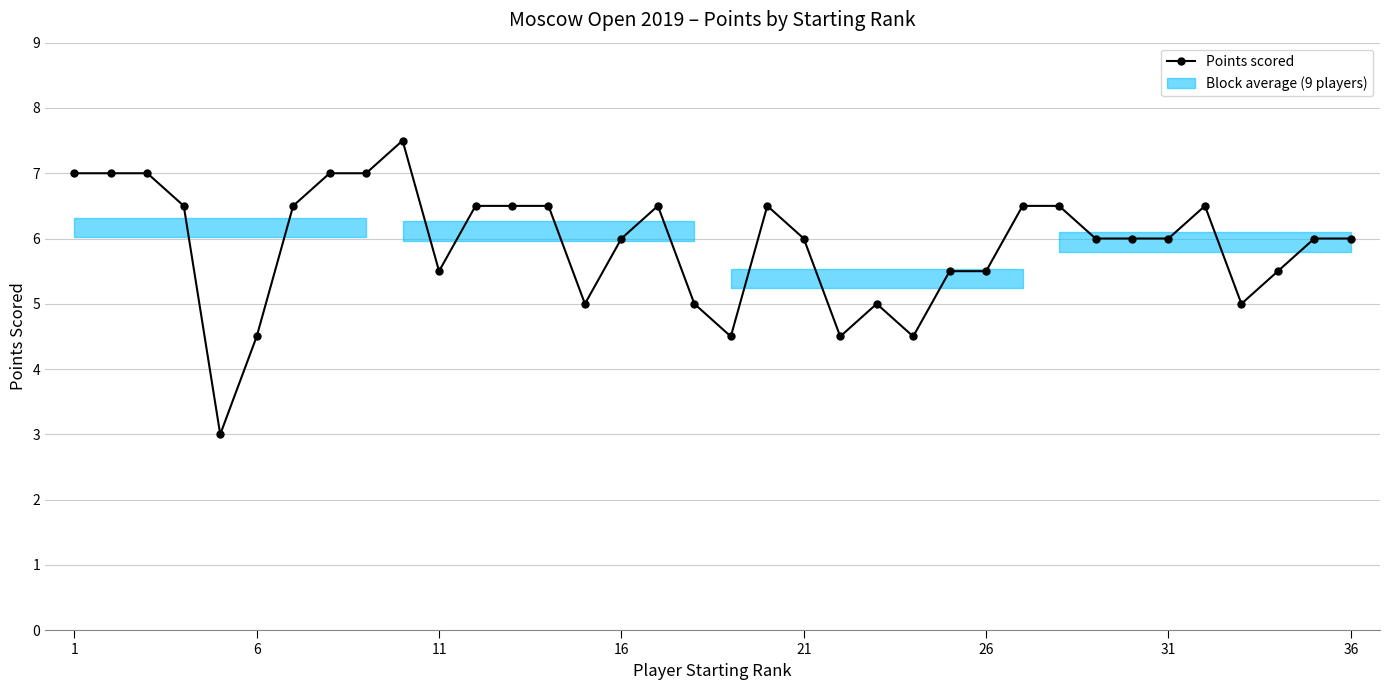

Which series has the widest spread of values?

Points scored